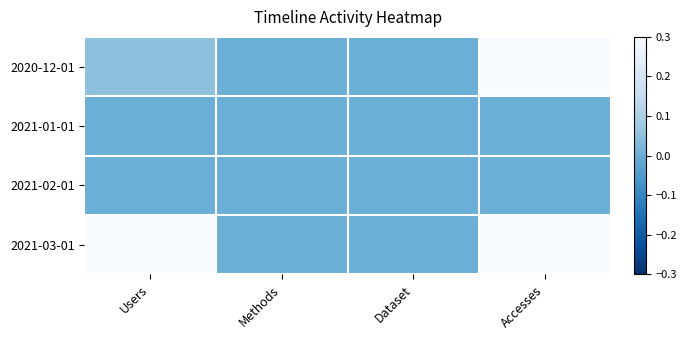

Which series has the widest spread of values?

2020-12-01